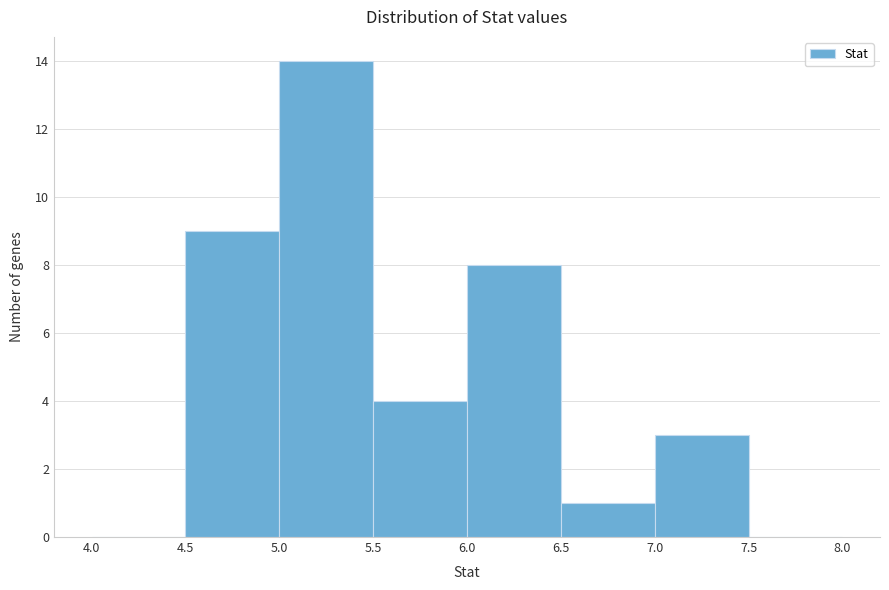

Over which range of the x-axis is the bar tallest?

5.0 to 5.5